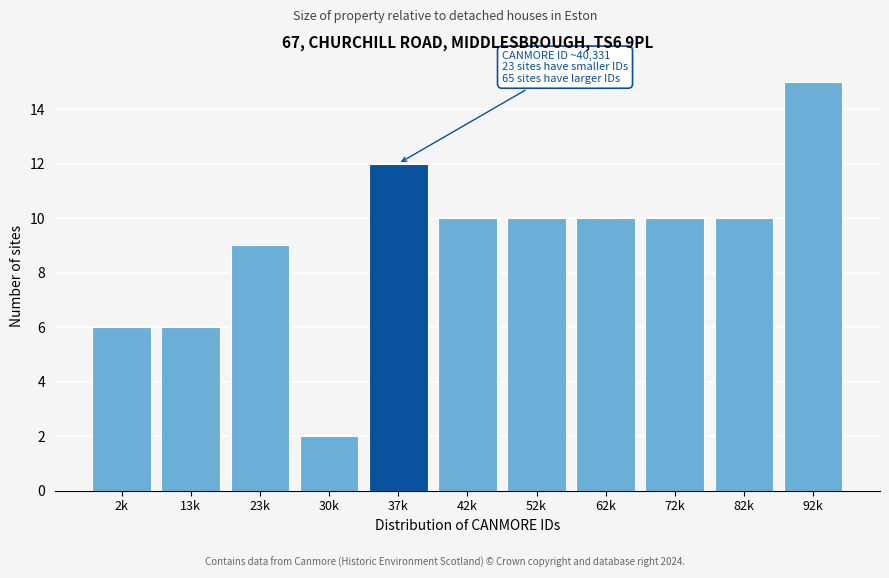

Reading left to right, transcribe all the data shown in this chart.

6	6	9	2	12	10	10	10	10	10	15